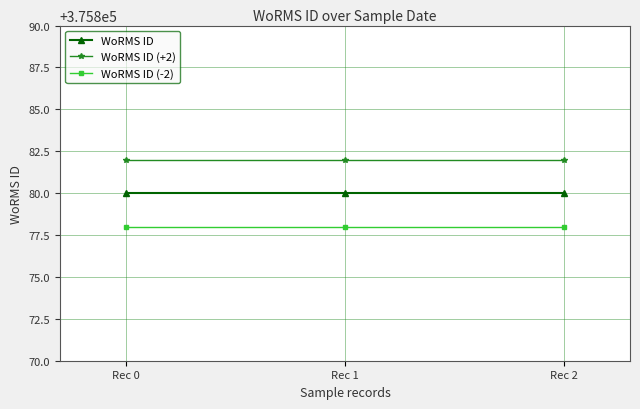

True or false: WoRMS ID has a value of 526498 at Rec 1.

False